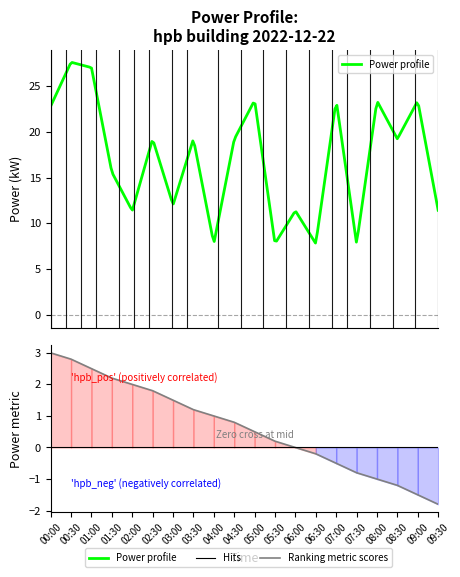

What is the difference between the maximum and minimum values?

19.8